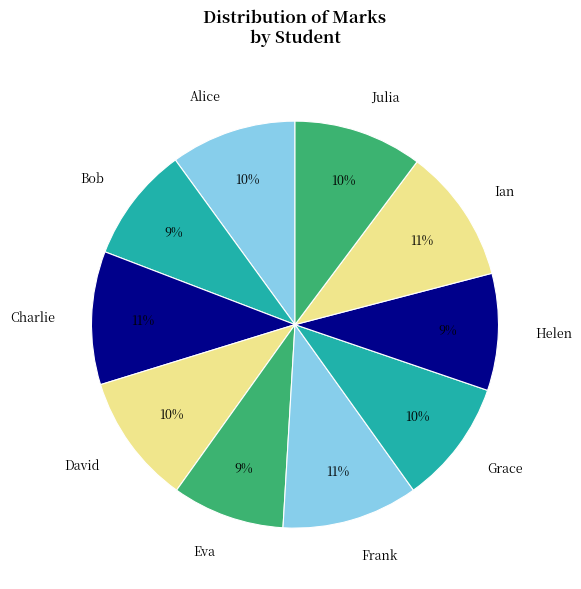

Approximately how many times larger is the value at Eva compared to Ian?

0.8